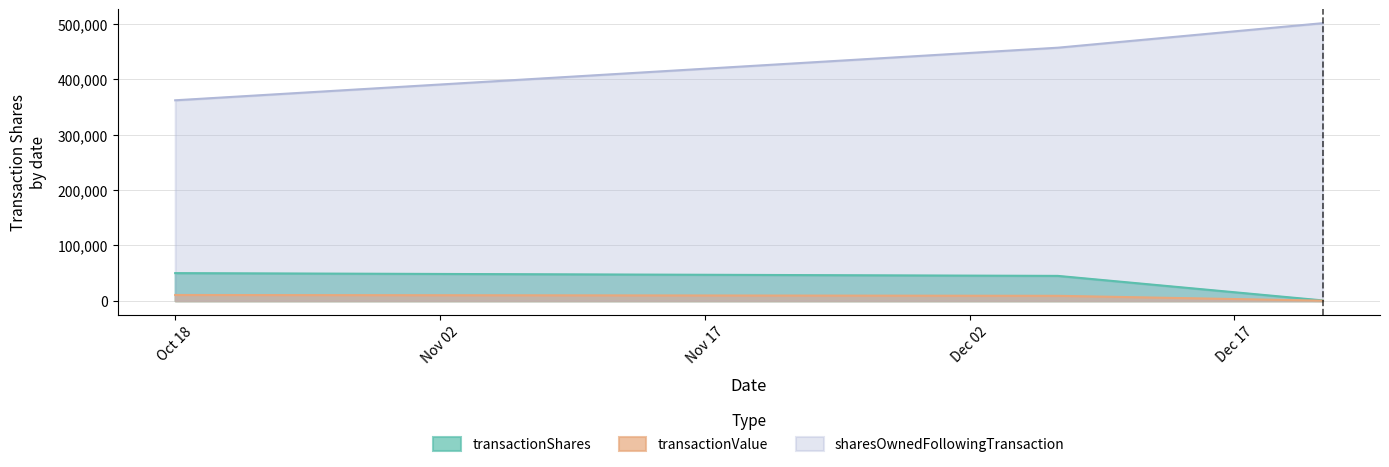

Which series has the largest total across all categories?

sharesOwnedFollowingTransaction